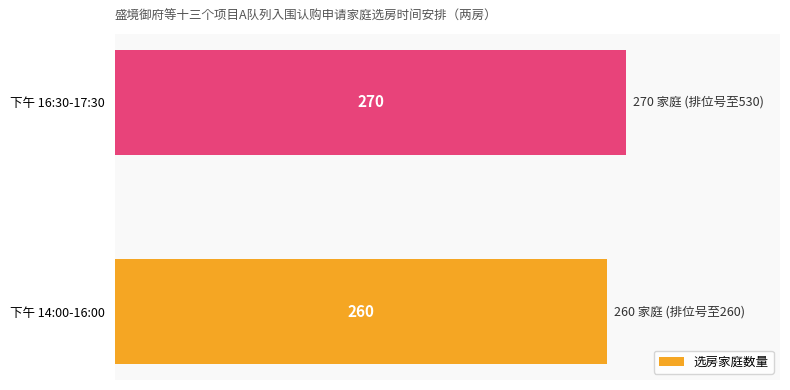

The value at 下午 14:00-16:00 is 164. True or false?

False